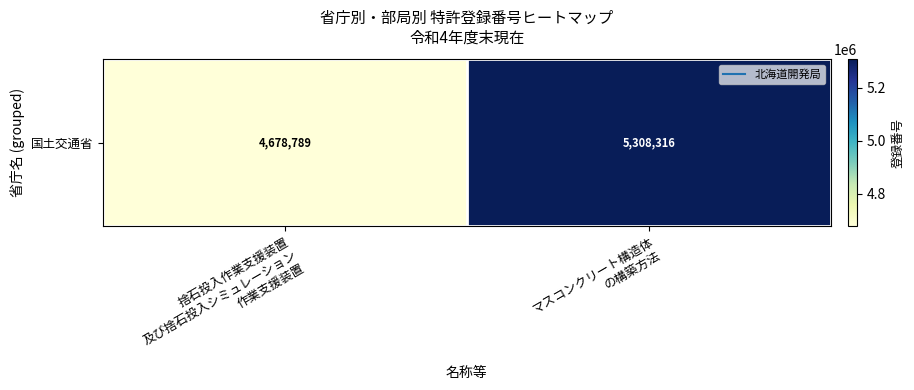

What is the sum of the values at マスコンクリート構造体
の構築方法 and 捨石投入作業支援装置
及び捨石投入シミュレーション
作業支援装置?

9987105